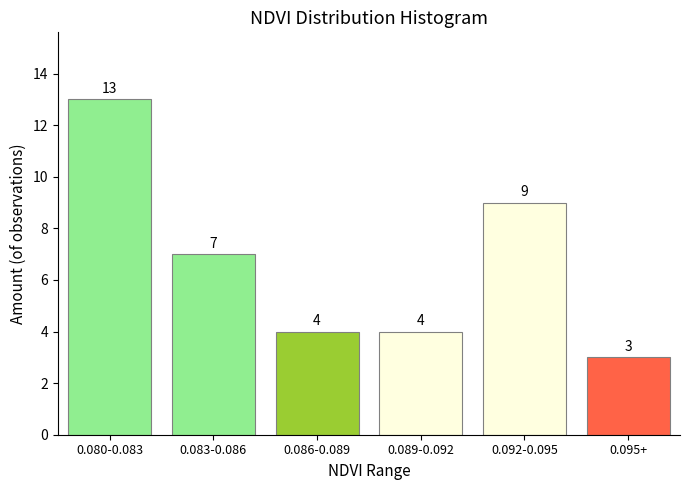

Reading left to right, transcribe all the data shown in this chart.

13	7	4	4	9	3